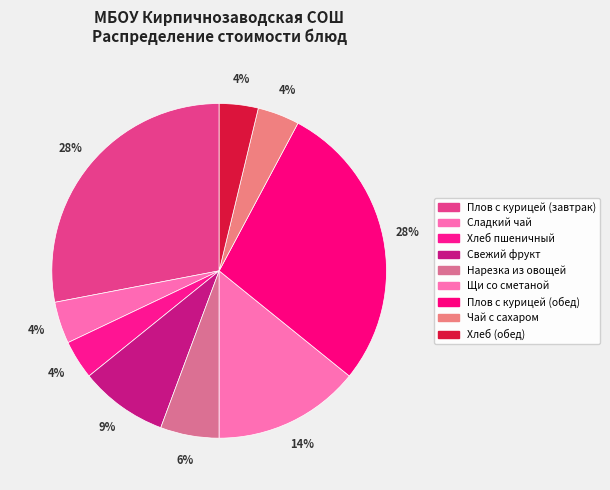

Is Чай с сахаром the majority of the pie?

No